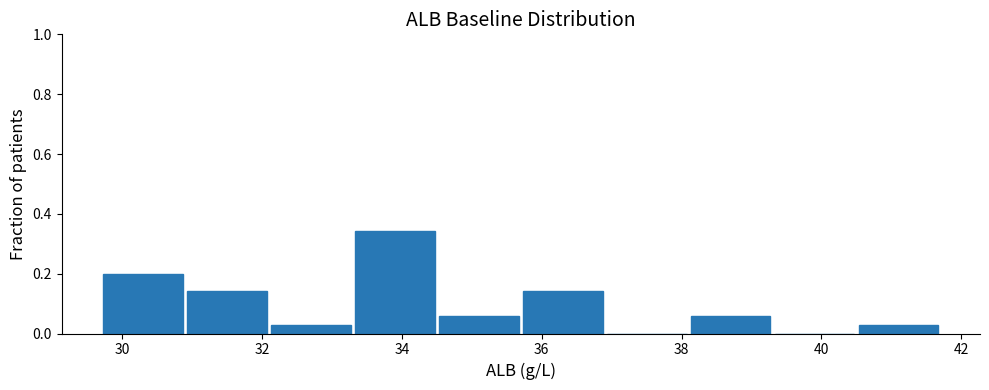

Which range on the x-axis has the tallest bar?

33.3 to 34.5